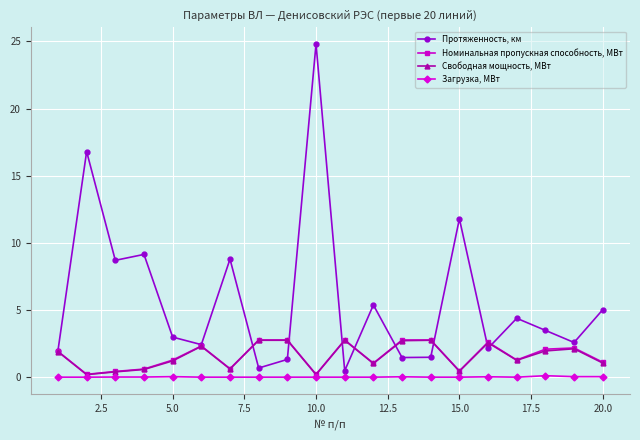

How many distinct data groups are displayed?

4